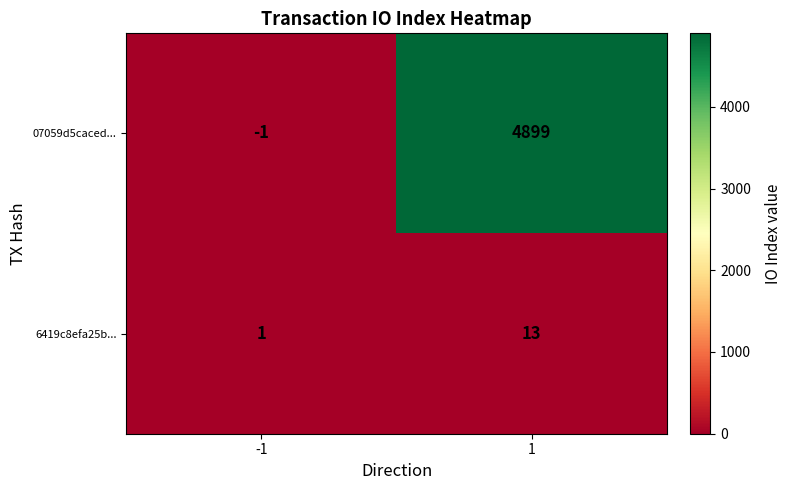

Reading right to left, extract all data points from this chart.

07059d5caced...: 4899	-1
6419c8efa25b...: 13	1